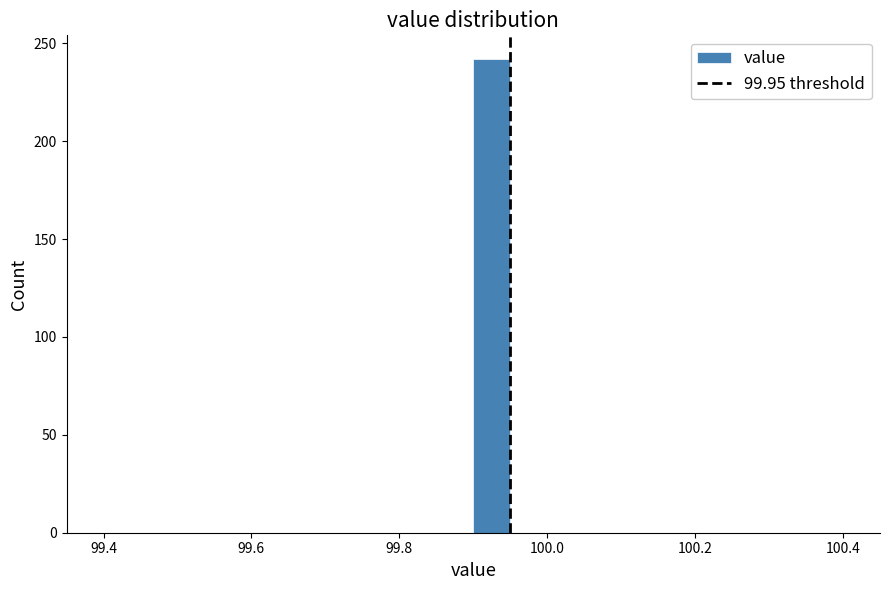

Read against the x-axis, roughly where is the centre of the tallest bar?

99.92